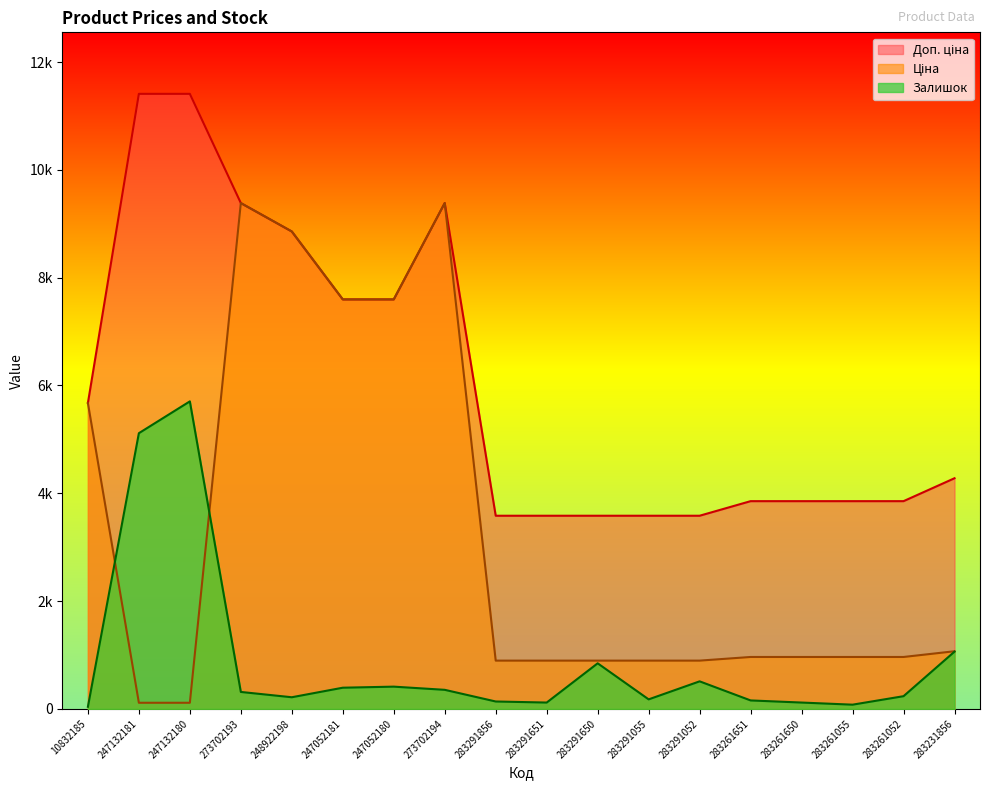

What is the sum of the Доп. ціна values at 10832185 and 283291651?

9257.4